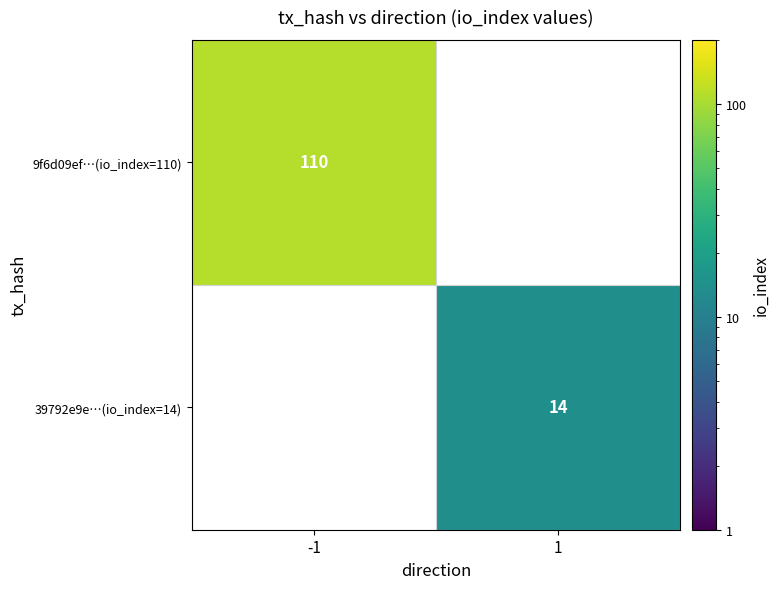

How many categories are shown in the chart?

2